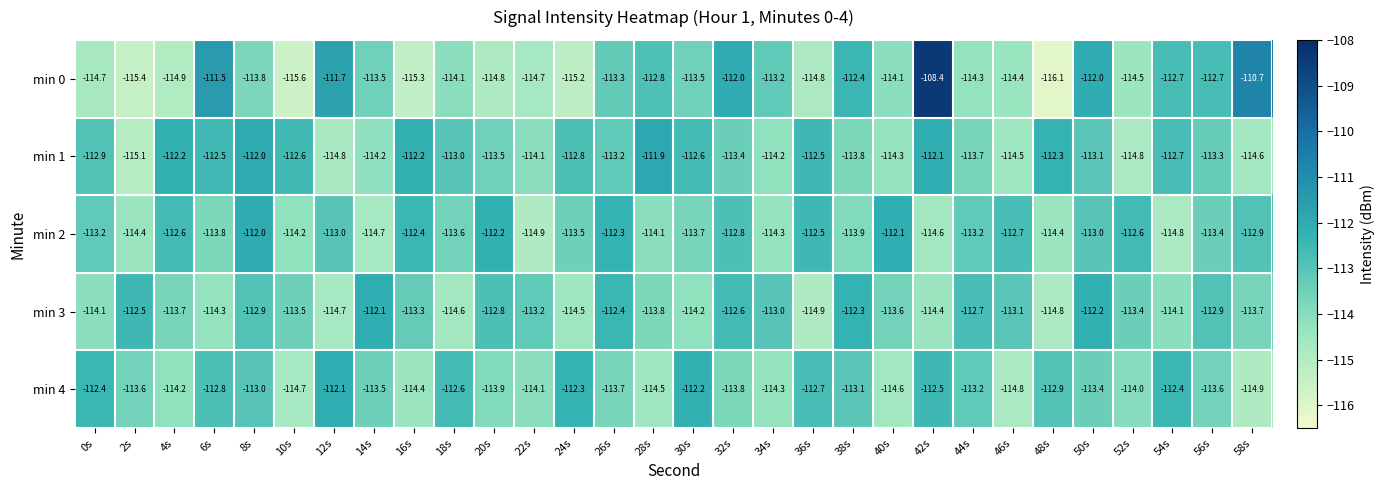

At how many categories does at least one series exceed -111?

2